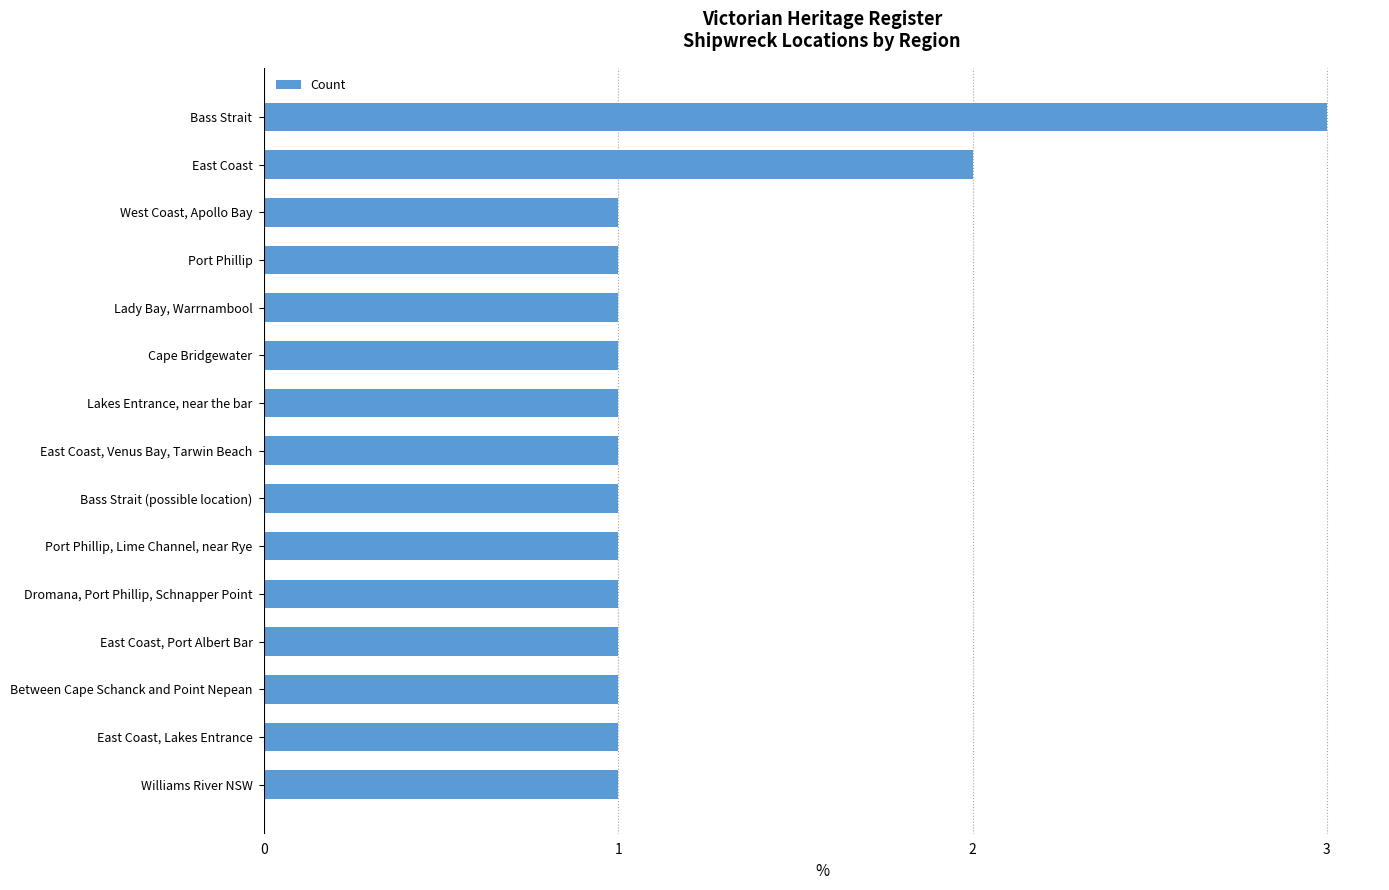

The value at East Coast, Lakes Entrance is 2. True or false?

False